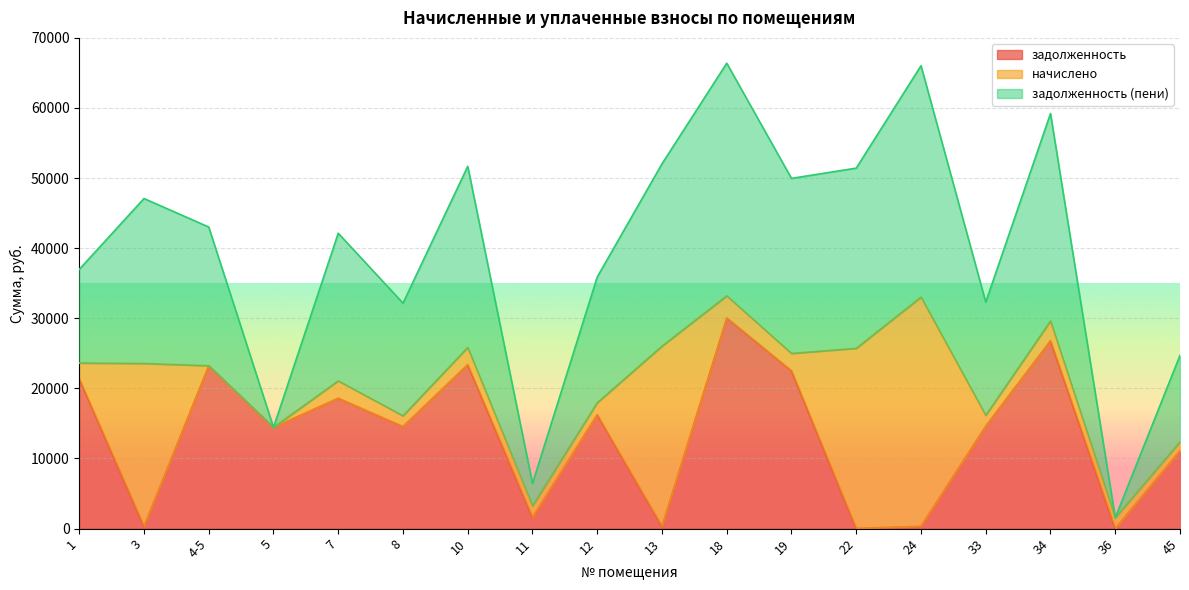

What is the highest value of the задолженность series?

30047.8